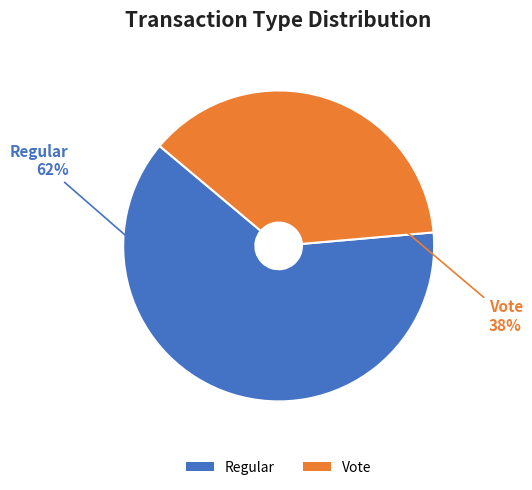

Which has a higher value, Vote or Regular?

Regular